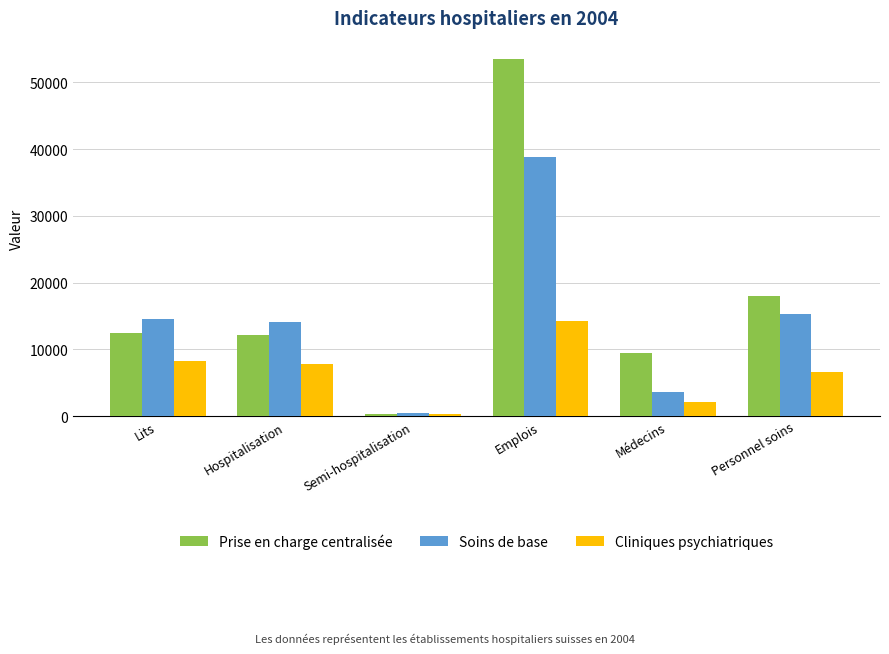

Which series has the largest range (max minus min)?

Prise en charge centralisée